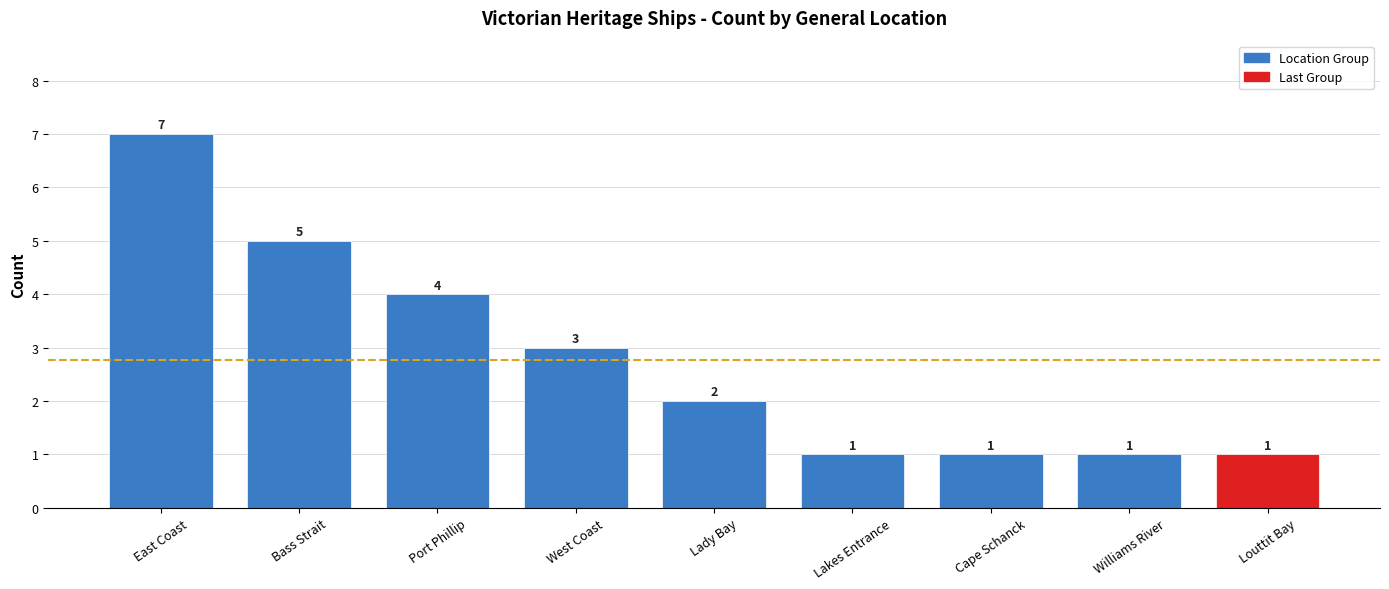

What position from the right is Louttit Bay?

1